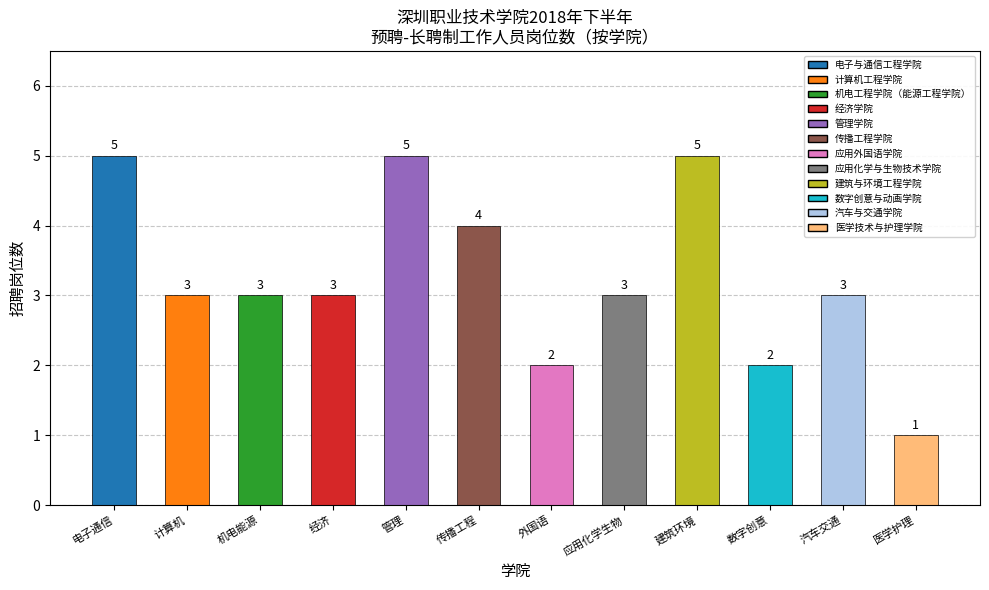

The chart shows a value of 5 at 建筑环境. True or false?

True